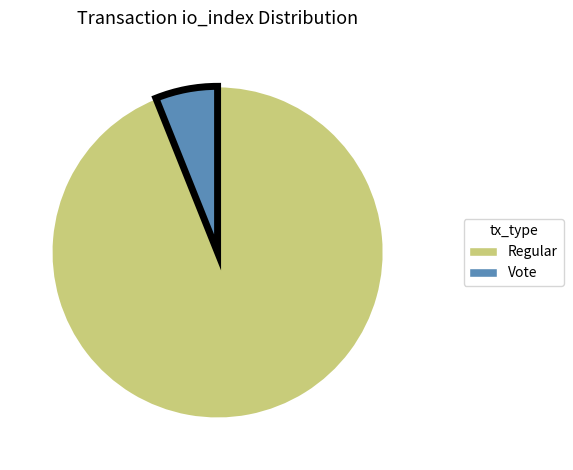

Does any single category account for the majority?

Yes